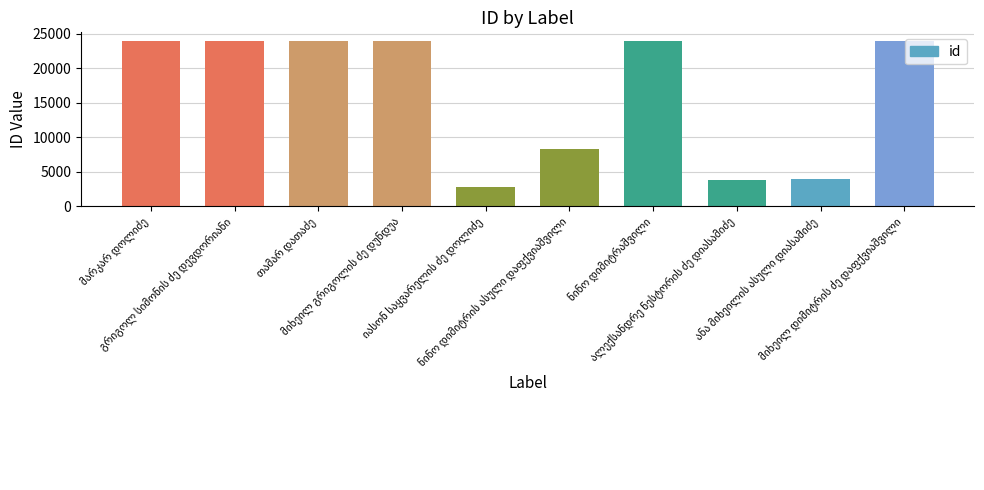

What is the difference between the maximum and second lowest values?

20289